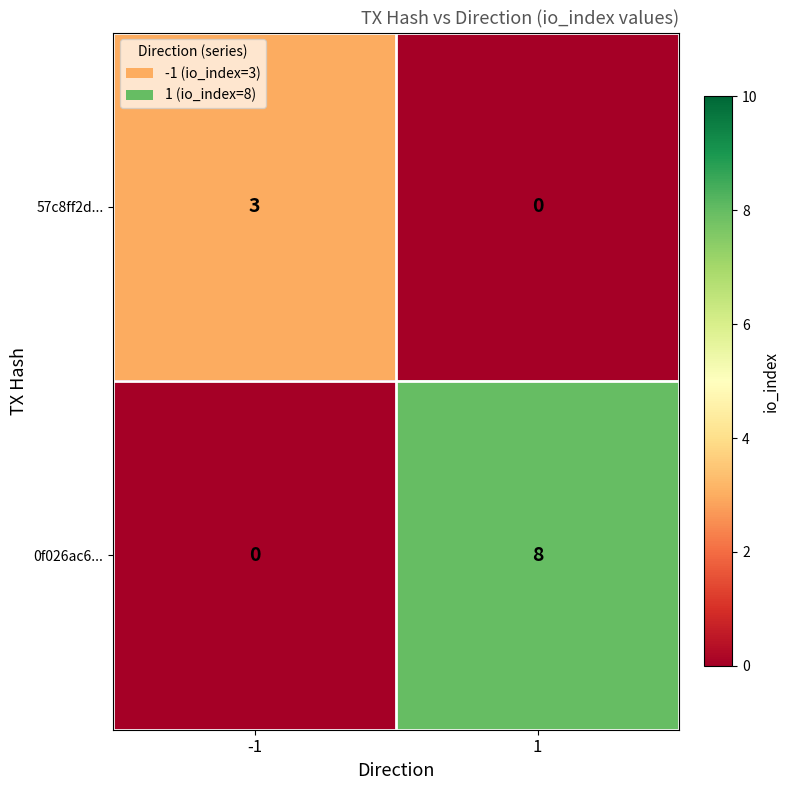

Which series has the largest total across all categories?

0f026ac6...